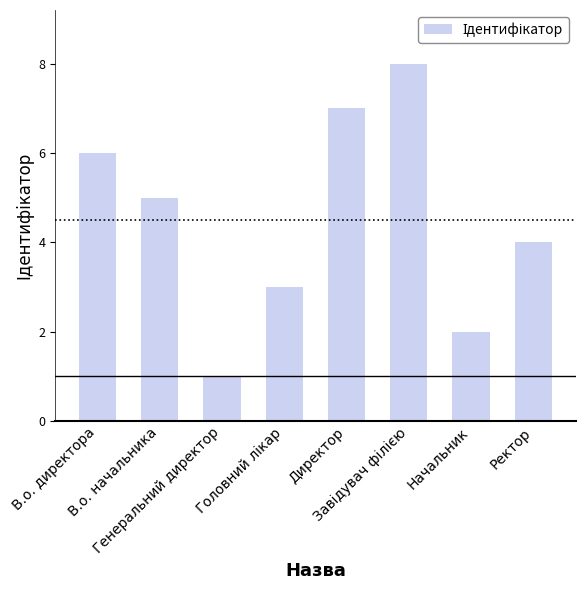

How many series are shown in this chart?

1